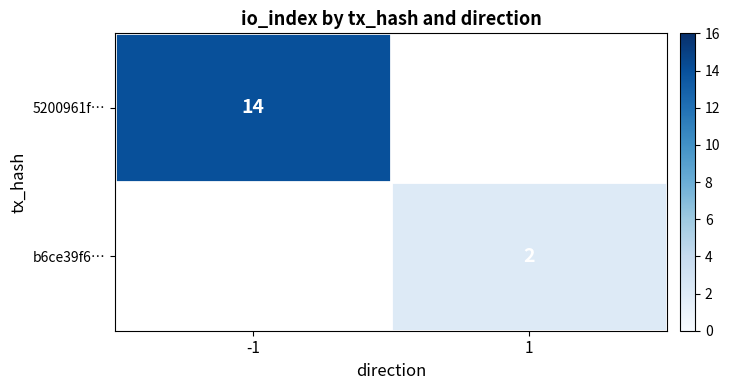

At how many categories does at least one series exceed 4?

1